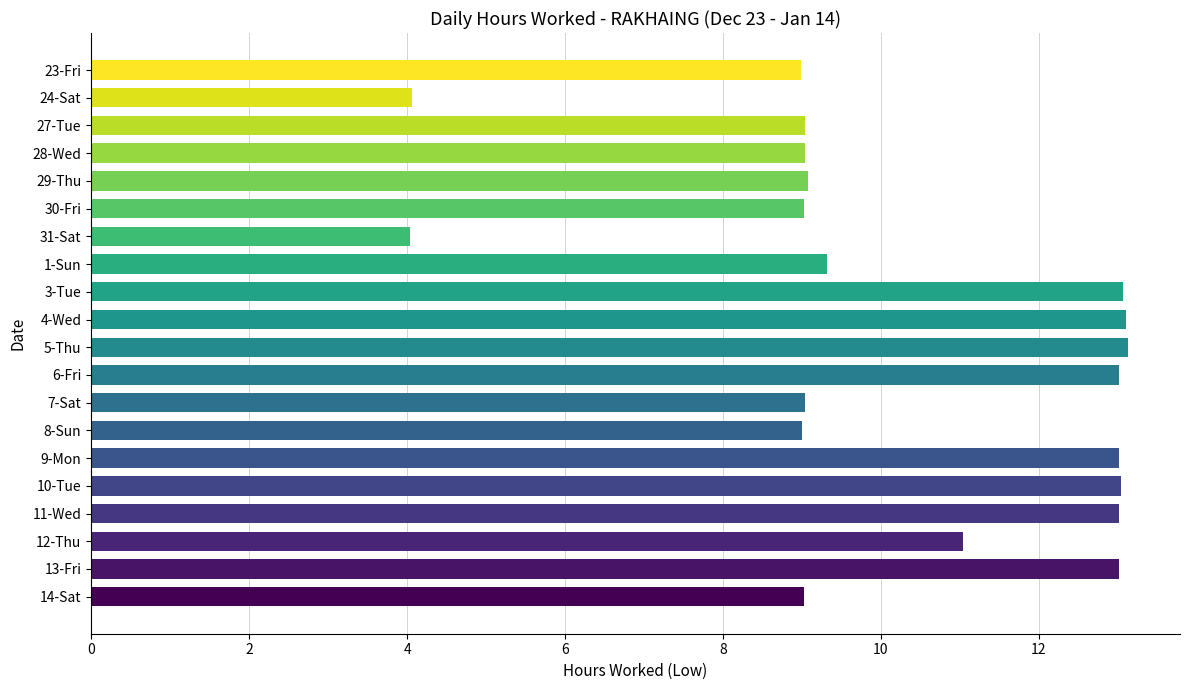

Which has a higher value, 14-Sat or 10-Tue?

10-Tue